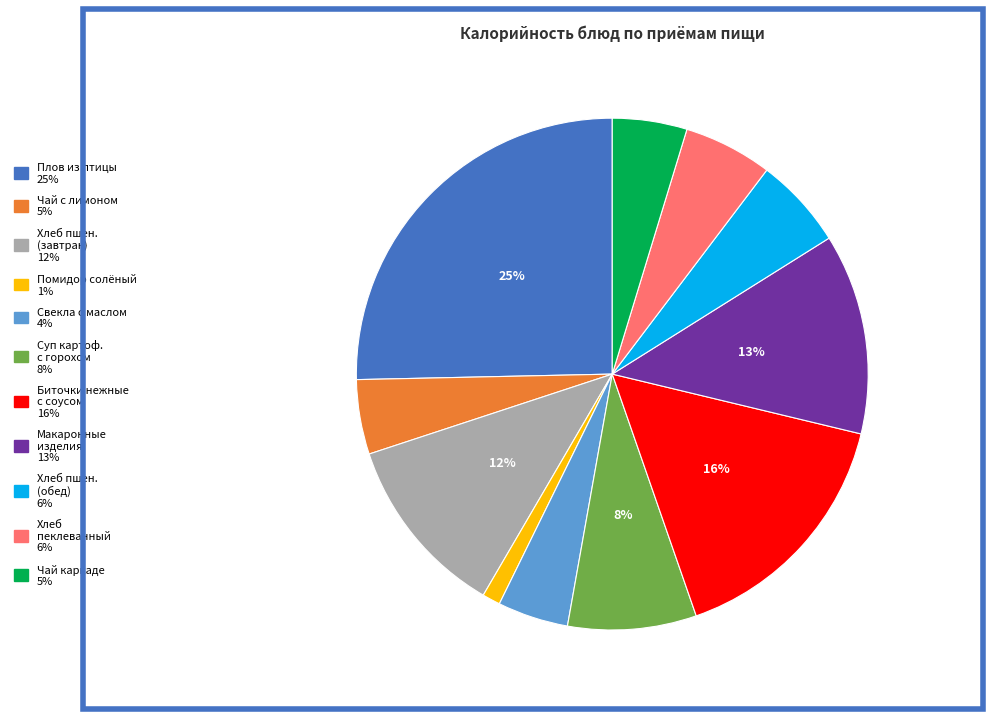

Does any single category account for the majority?

No